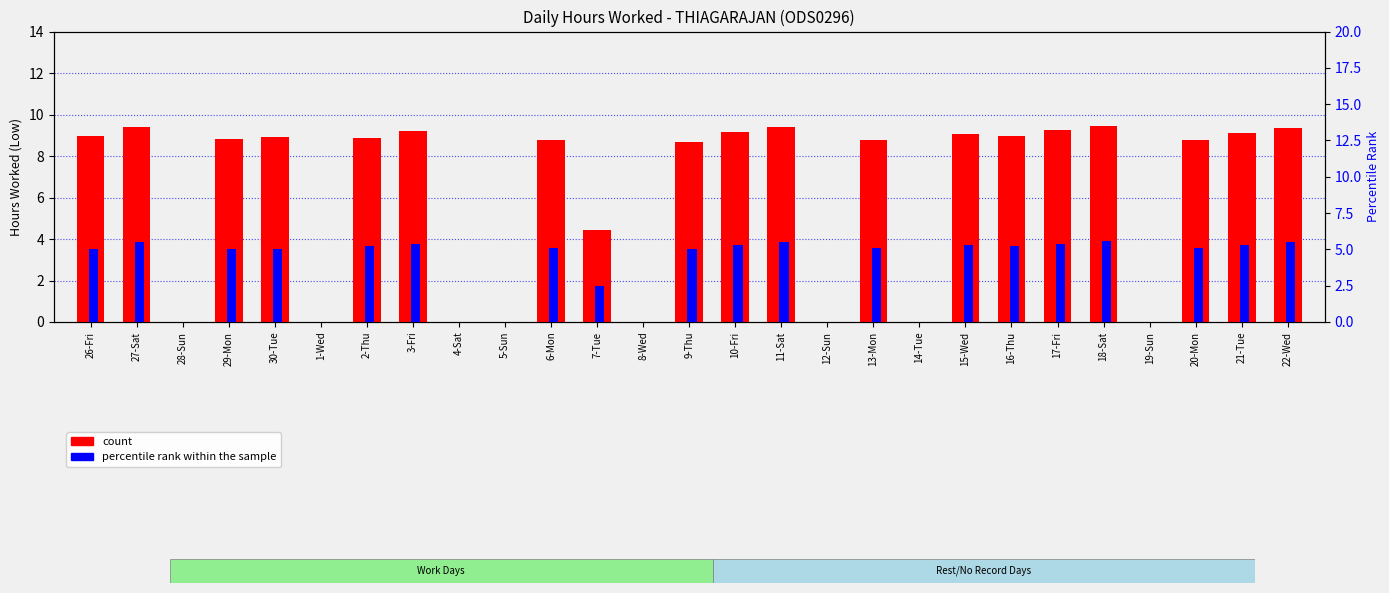

How many bars are there in total?

54